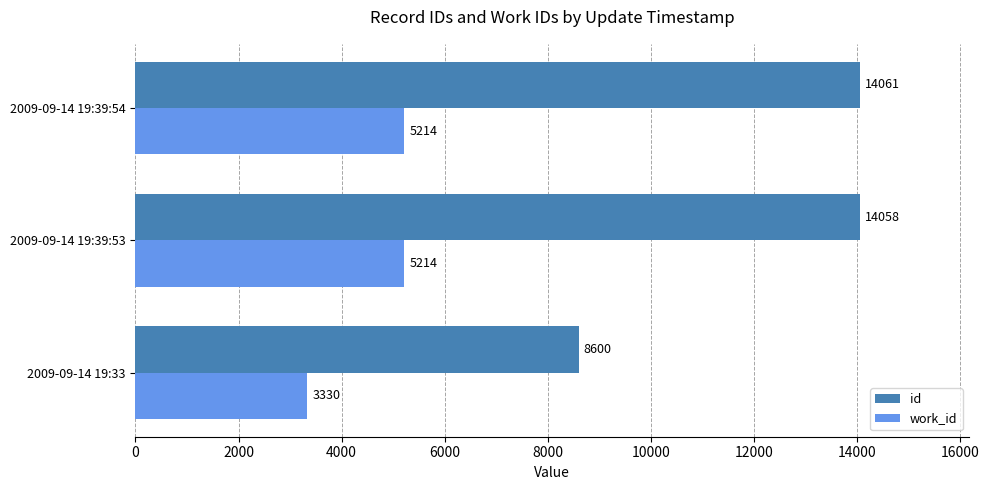

At how many categories does at least one series exceed 7113?

3